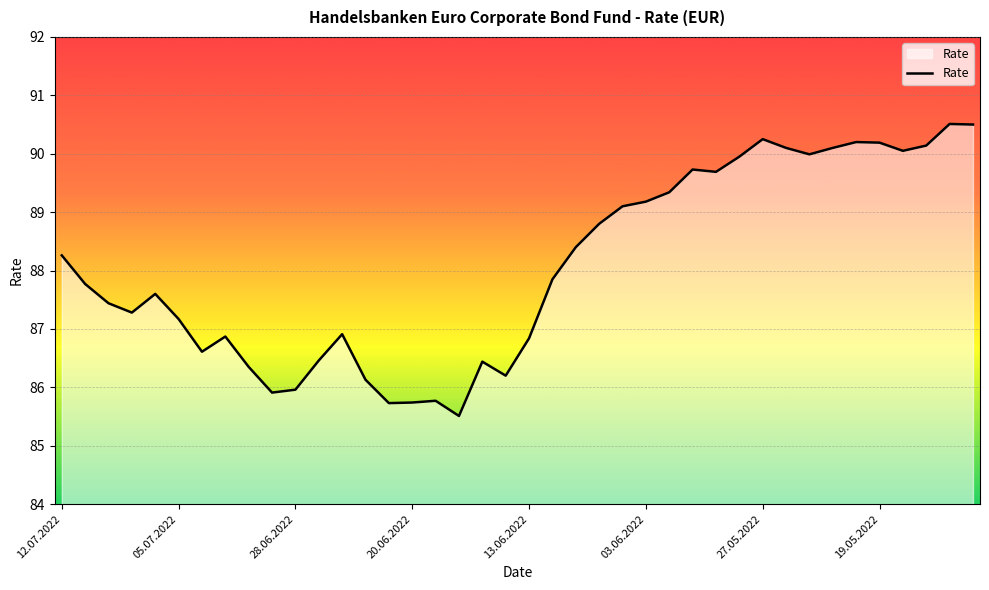

What is the difference between the maximum and minimum values?

5.0